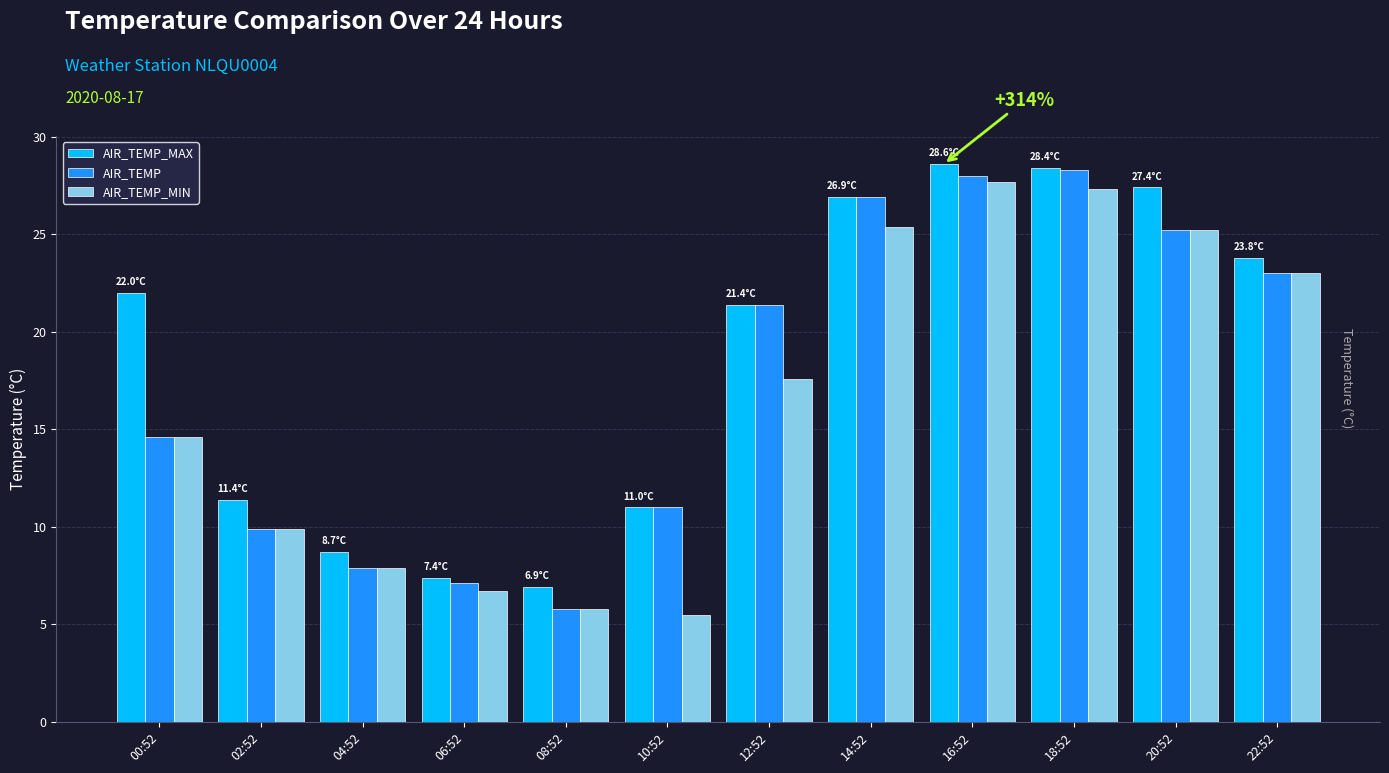

What is the sum of the AIR_TEMP_MAX values at 02:52 and 10:52?

22.4